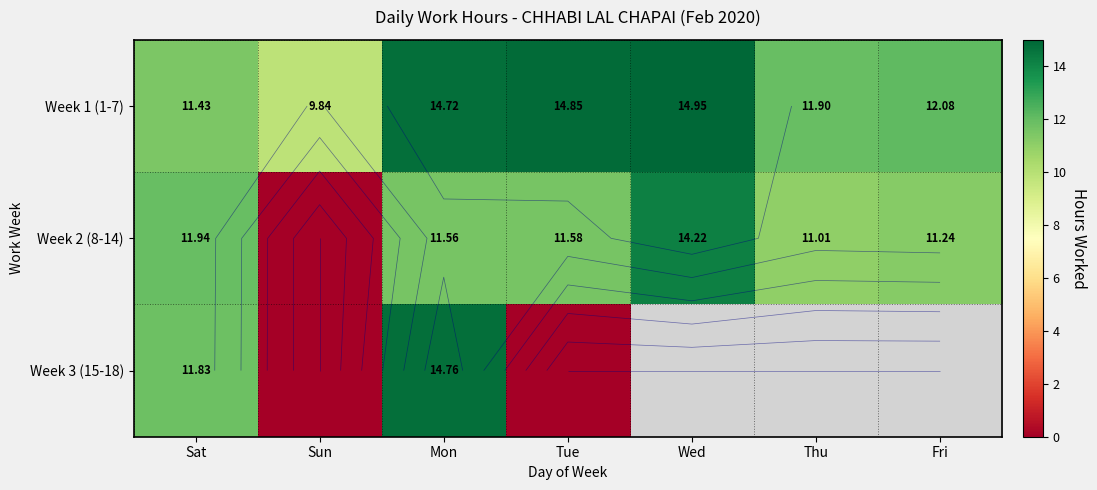

What is the difference between the second highest and second lowest values in the Week 2 (8-14) series?

0.9